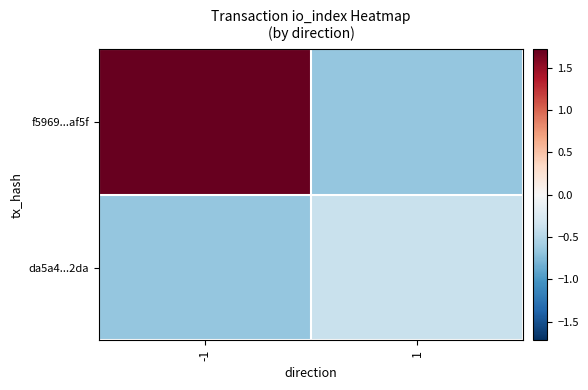

At how many categories does at least one series exceed 0?

1